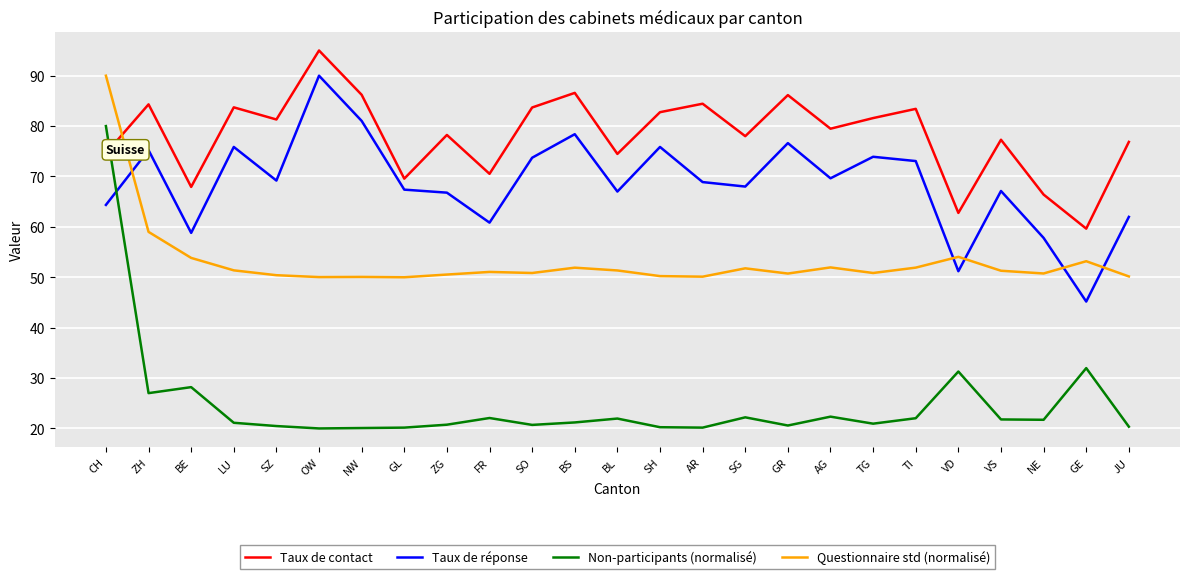

How many lines are shown in the chart?

4